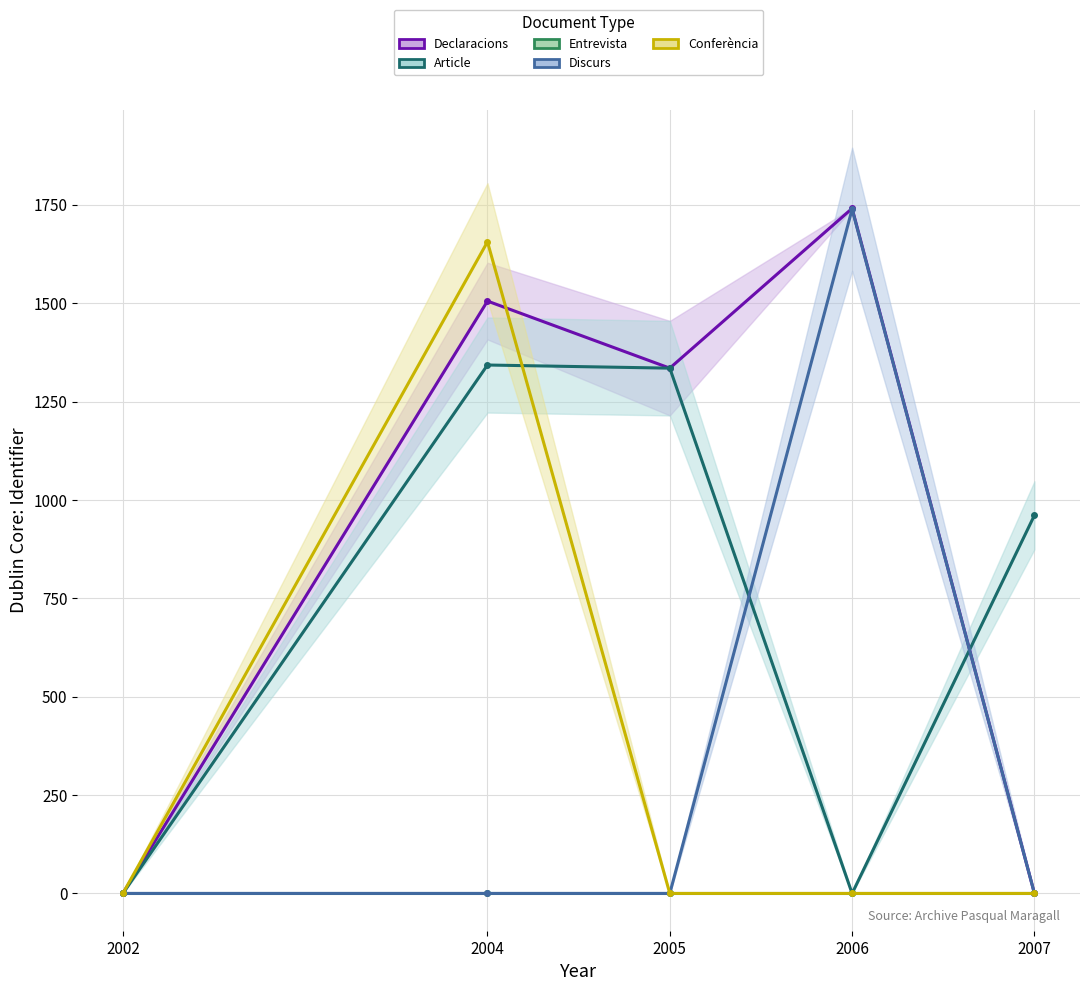

True or false: Discurs and Declaracions intersect in this chart.

False